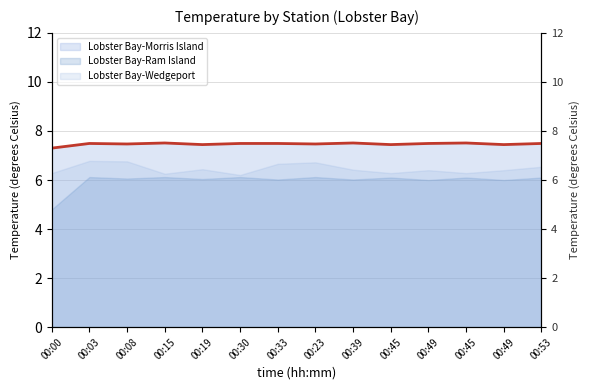

Reading left to right, list all the values displayed in this chart.

7.3	7.5	7.5	7.5	7.4	7.5	7.5	7.5	7.5	7.4	7.5	7.5	7.4	7.5